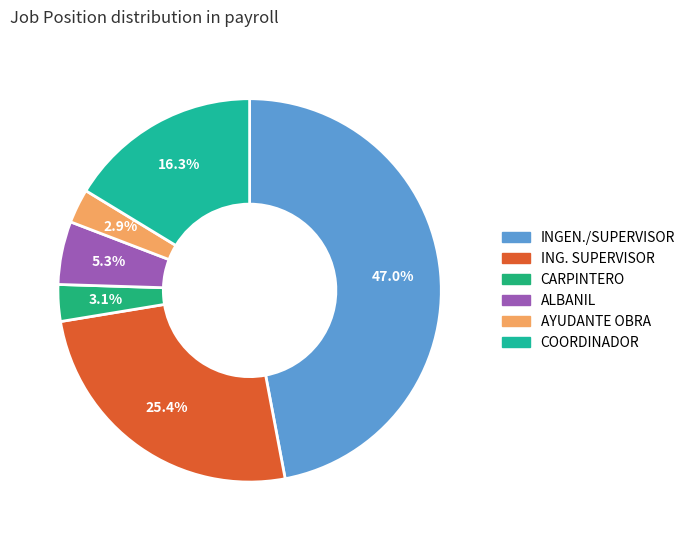

How many segments does this pie chart have?

6